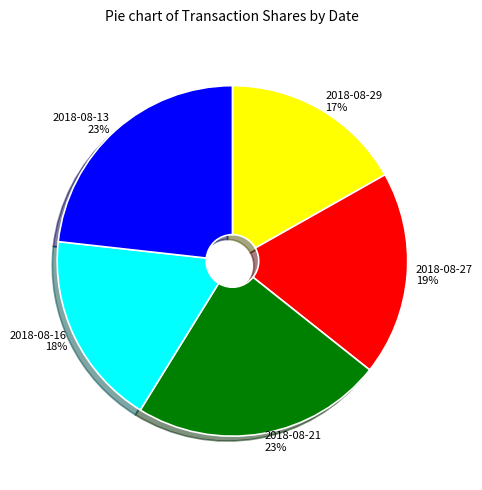

What is the ratio of the value at 2018-08-21 to the value at 2018-08-13?

1.0